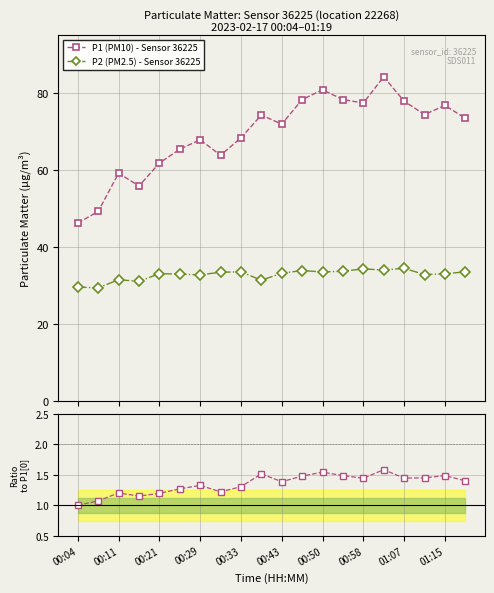

True or false: P2 (PM2.5) - Sensor 36225 and P1 (PM10) - Sensor 36225 intersect in this chart.

False